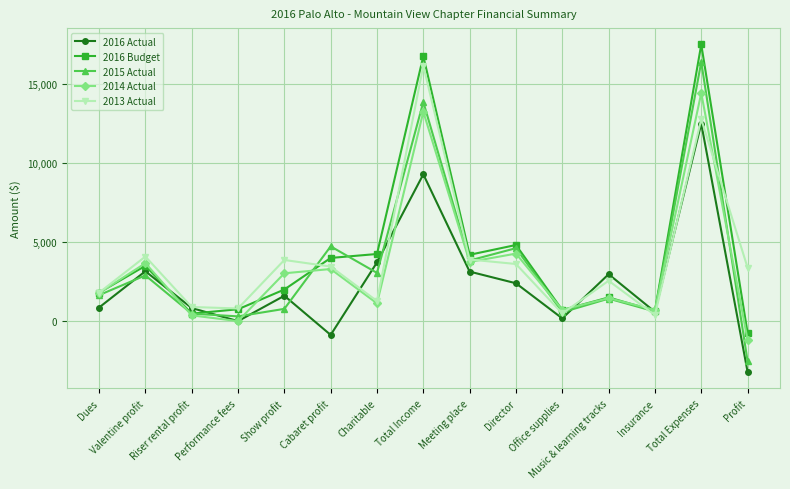

After their last crossing, which series has the higher values: 2013 Actual or 2016 Budget?

2013 Actual